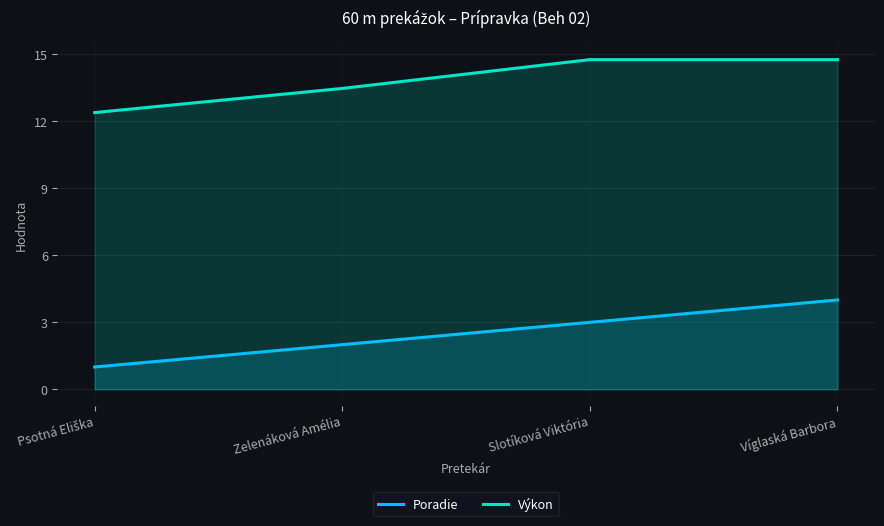

What is the label of the 3rd point from the right?

Zelenáková Amélia